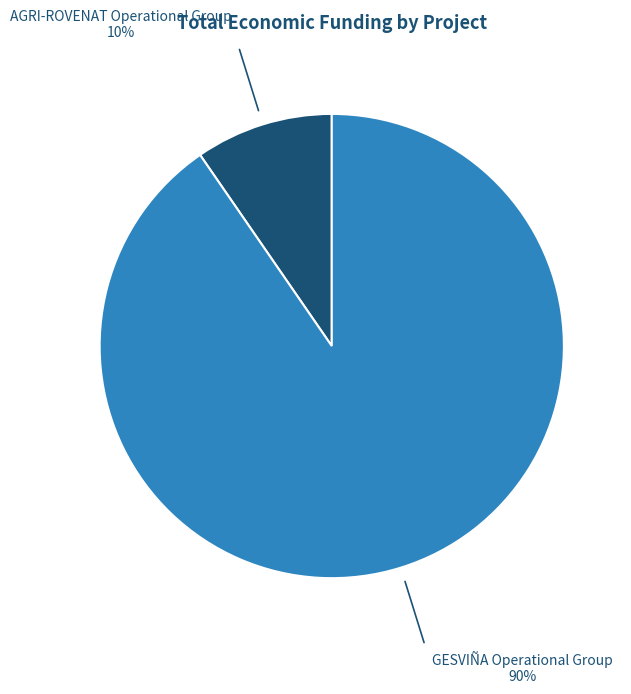

Which category accounts for the majority?

GESVIÑA Operational Group